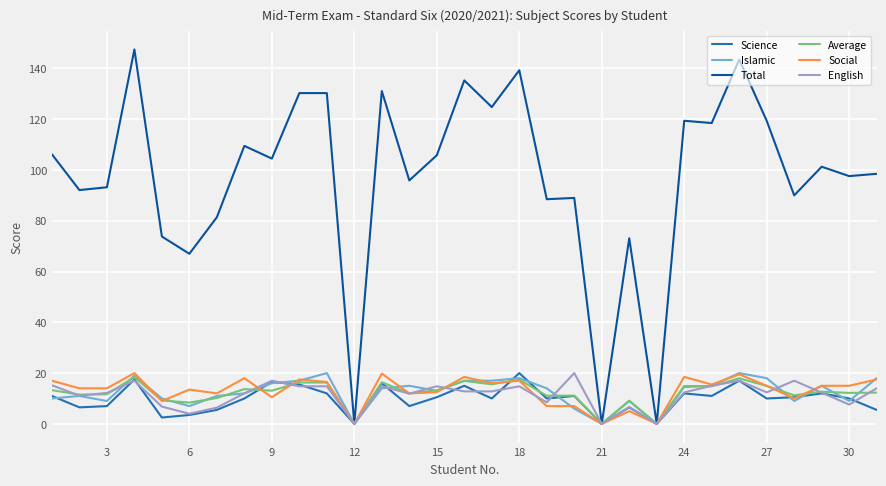

Which series has the largest total across all categories?

Total